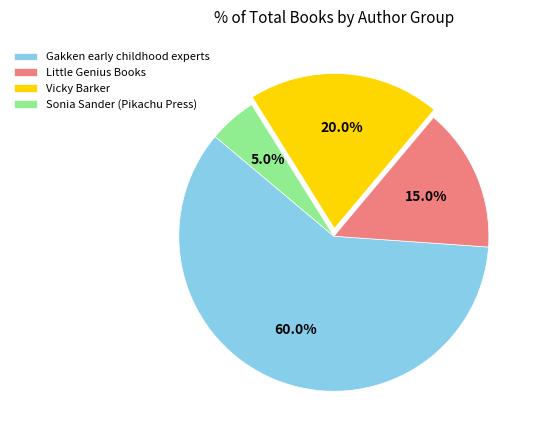

Which has a higher value, Vicky Barker or Sonia Sander (Pikachu Press)?

Vicky Barker